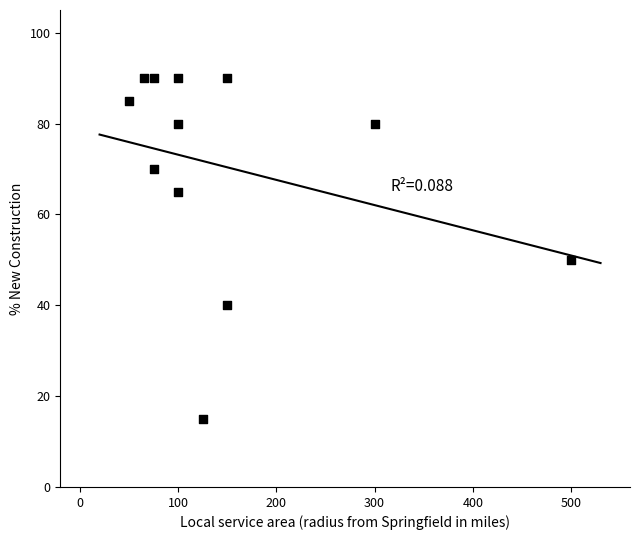

What is the range of X values (max minus min)?

450